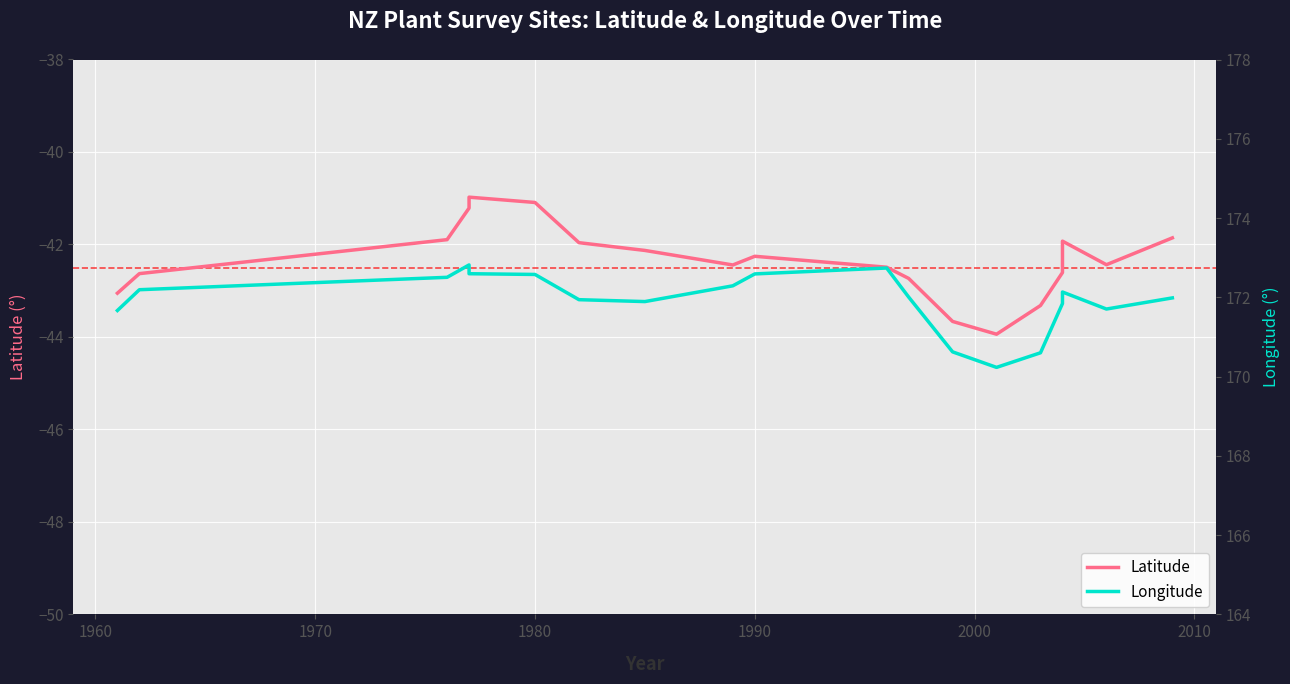

Which series has the widest spread of values?

Latitude